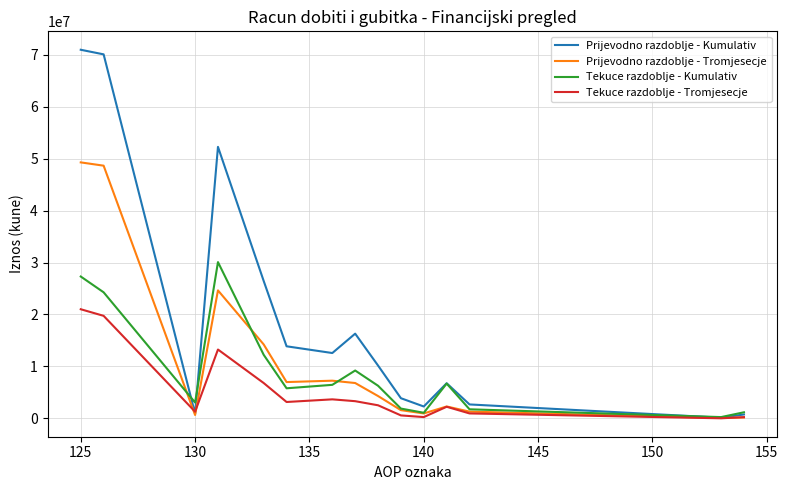

Which series has the largest total across all categories?

Prijevodno razdoblje - Kumulativ